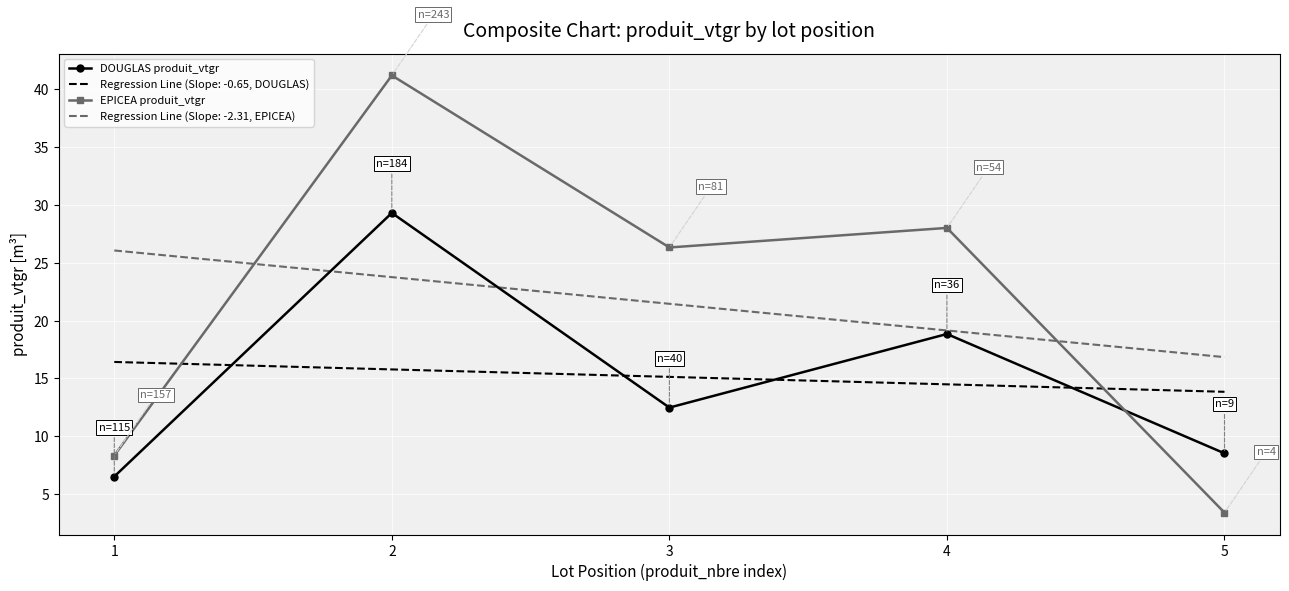

True or false: EPICEA produit_vtgr has a value of 41.8 at 4.

False